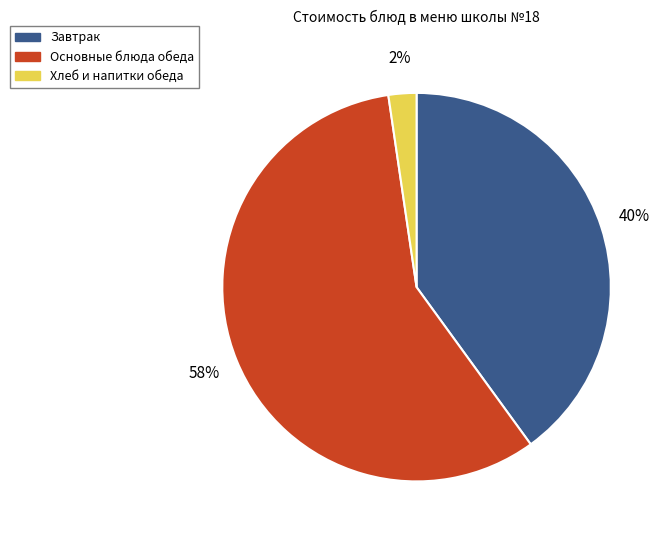

Between Хлеб и напитки обеда and Завтрак, which is larger?

Завтрак